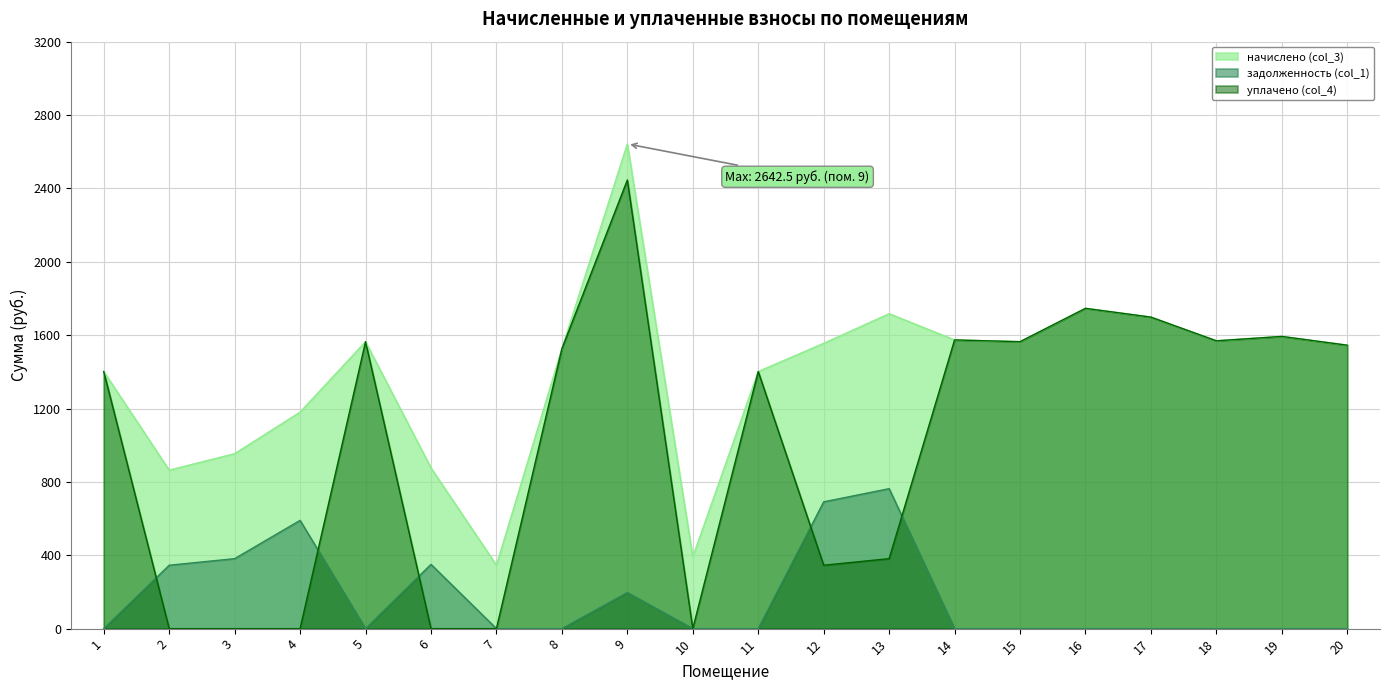

Where is задолженность (col_1) nearest to the value 381?

3